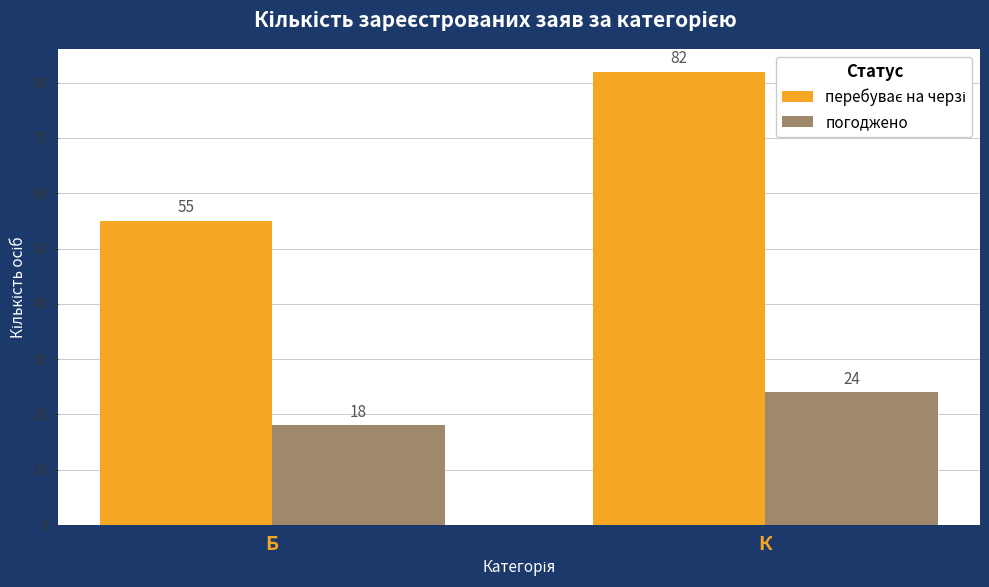

What is the maximum value shown in the chart?

82